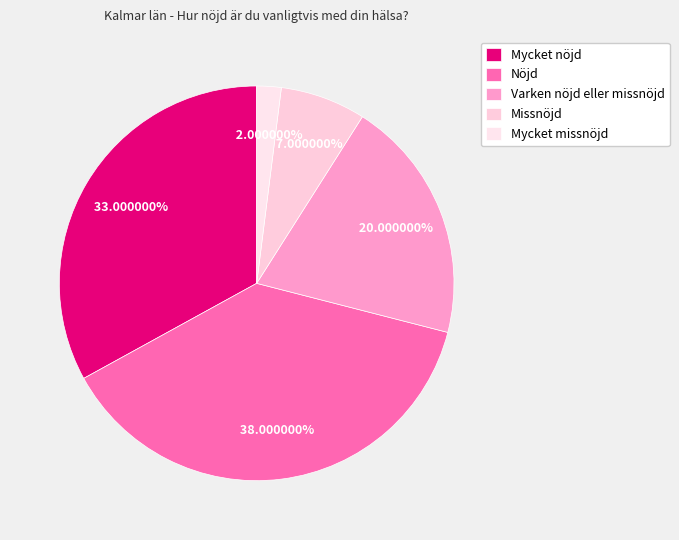

What is the smallest slice in the pie chart?

Mycket missnöjd